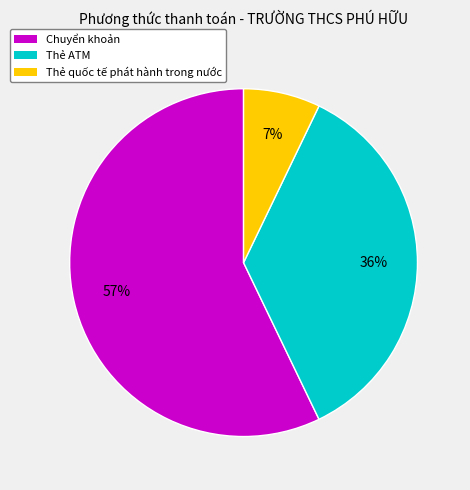

To the nearest percent, what is the average slice percentage?

33%